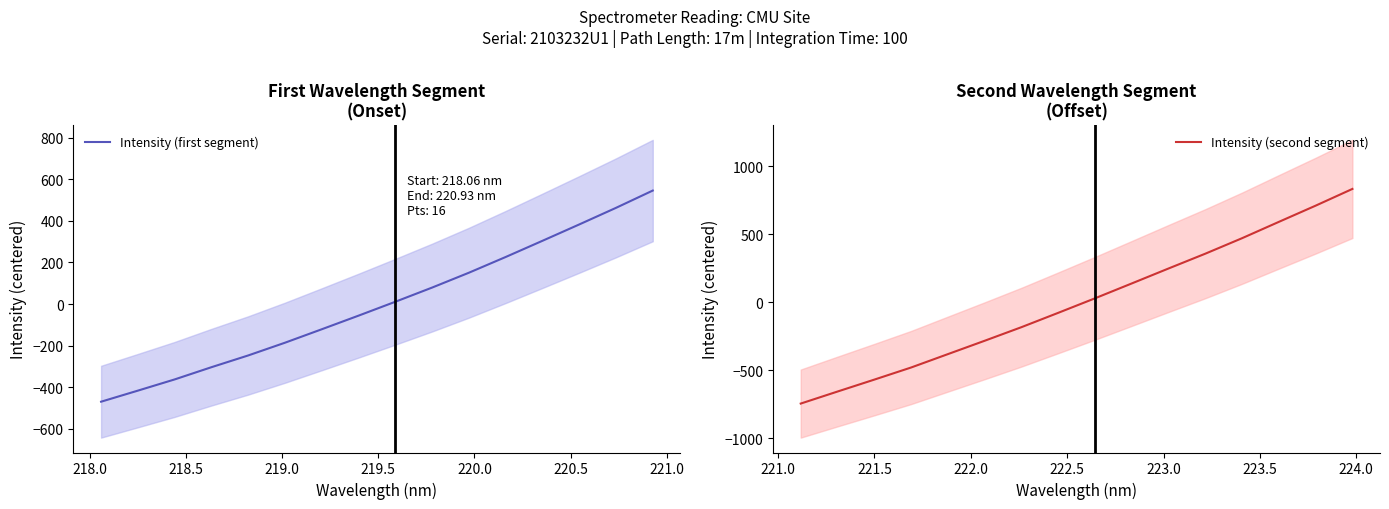

Is the value of Intensity (second segment) at 220.0 greater than the value of Intensity (first segment) at 14?

No